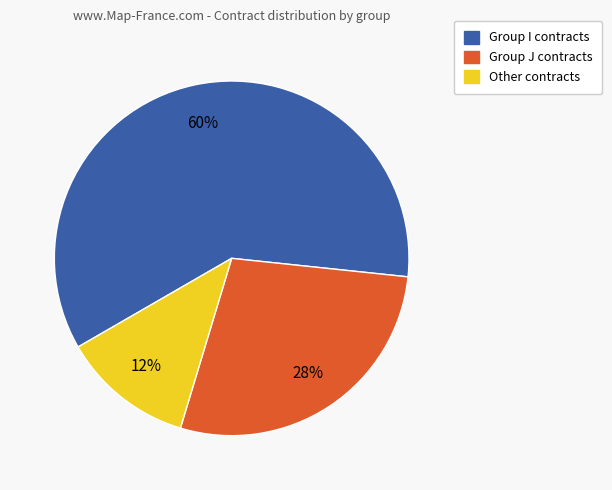

Is there a majority slice in this chart?

Yes